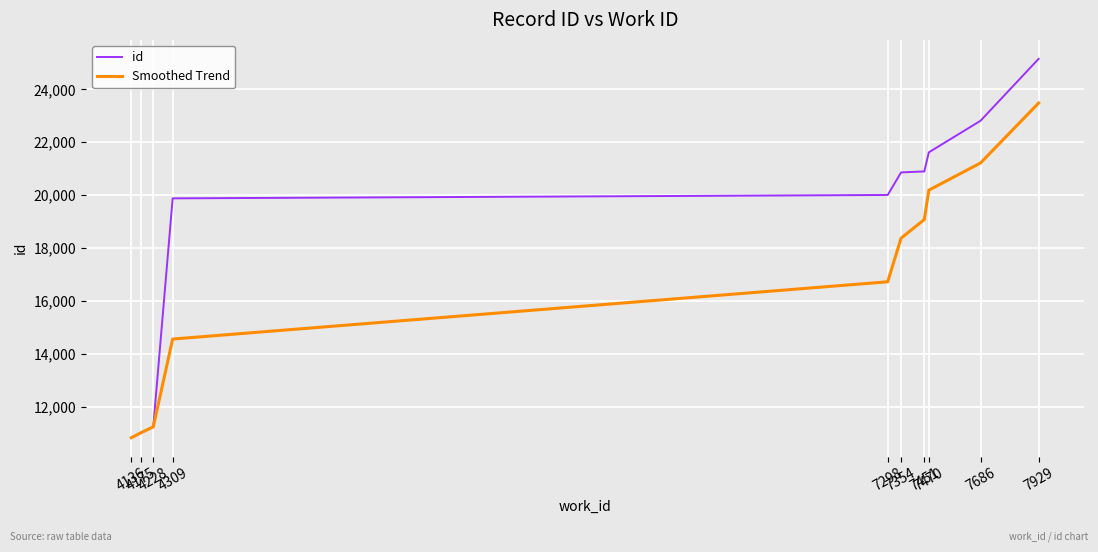

At which label does id reach its minimum?

4136